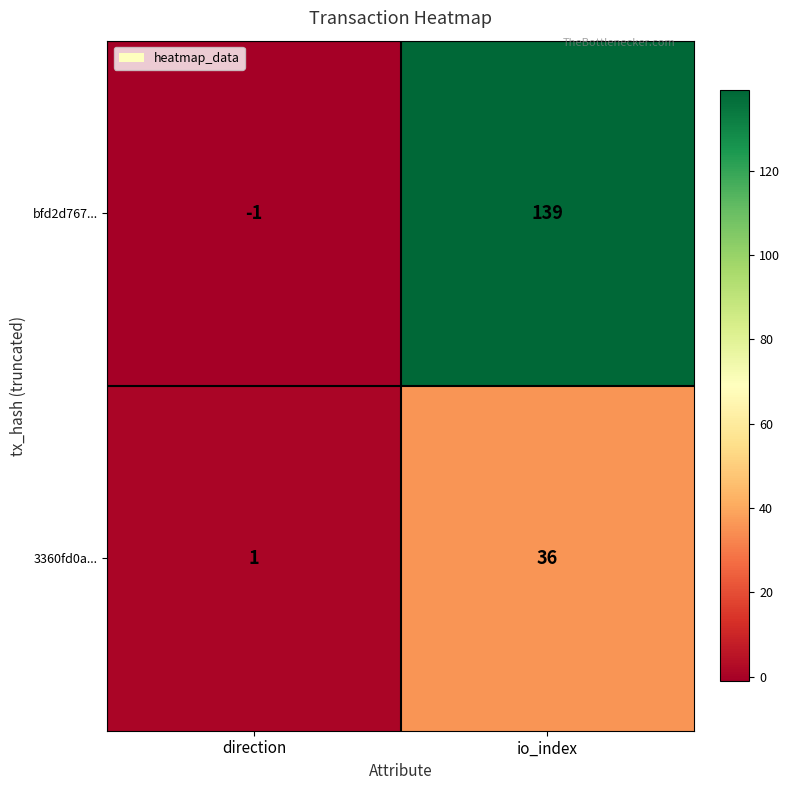

Count the number of data series in this chart.

2